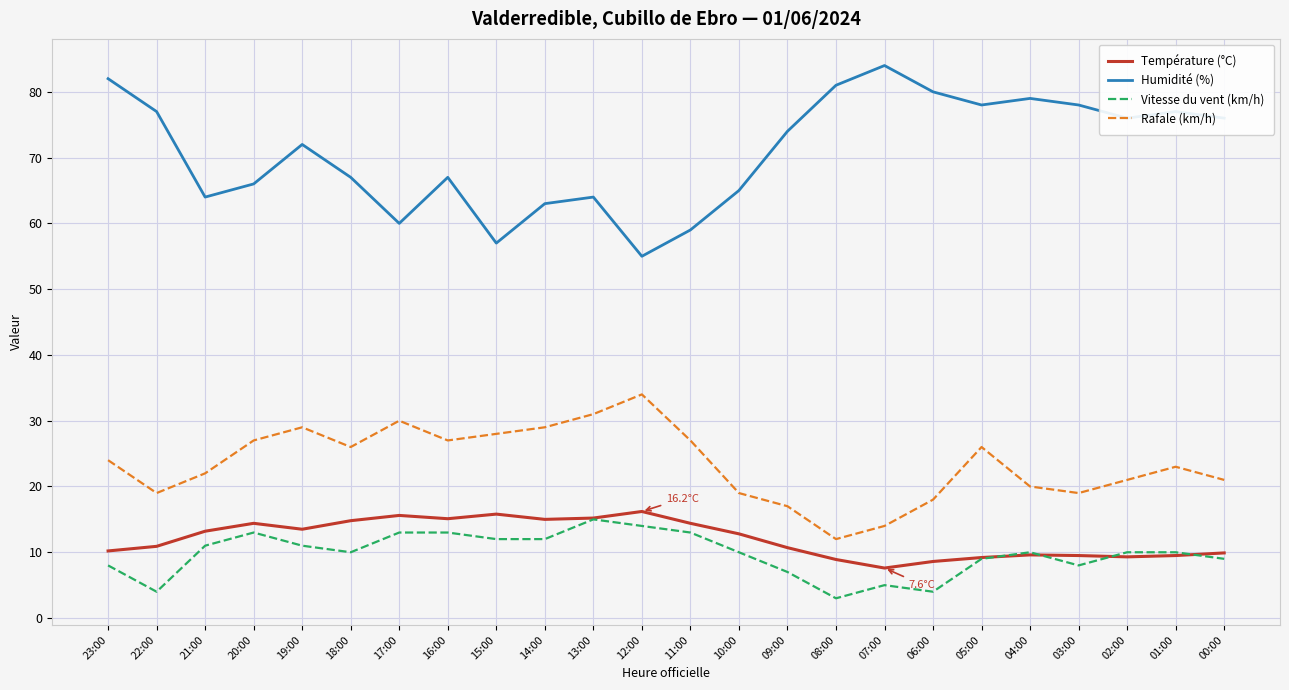

What position from the left is 00:00?

24